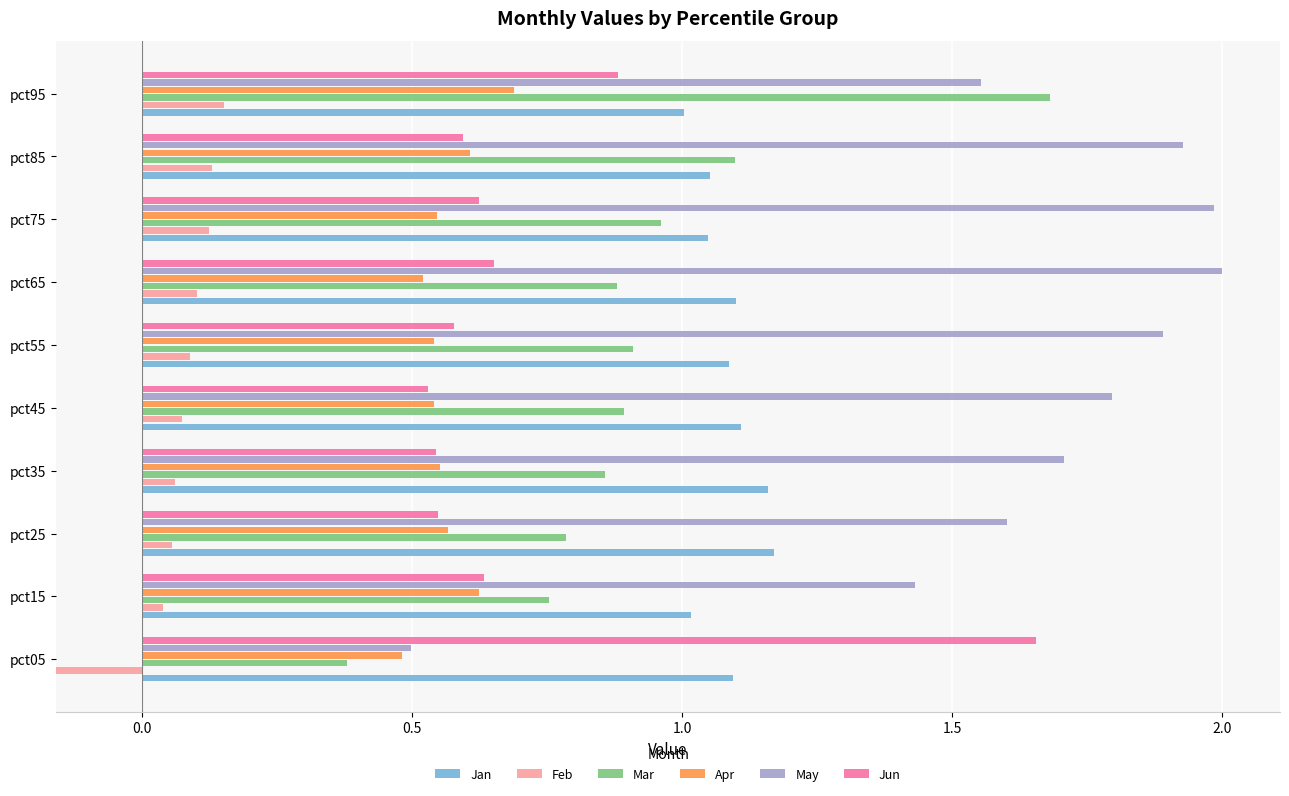

What is the value of the Mar bar at the 3rd from the left?

0.8